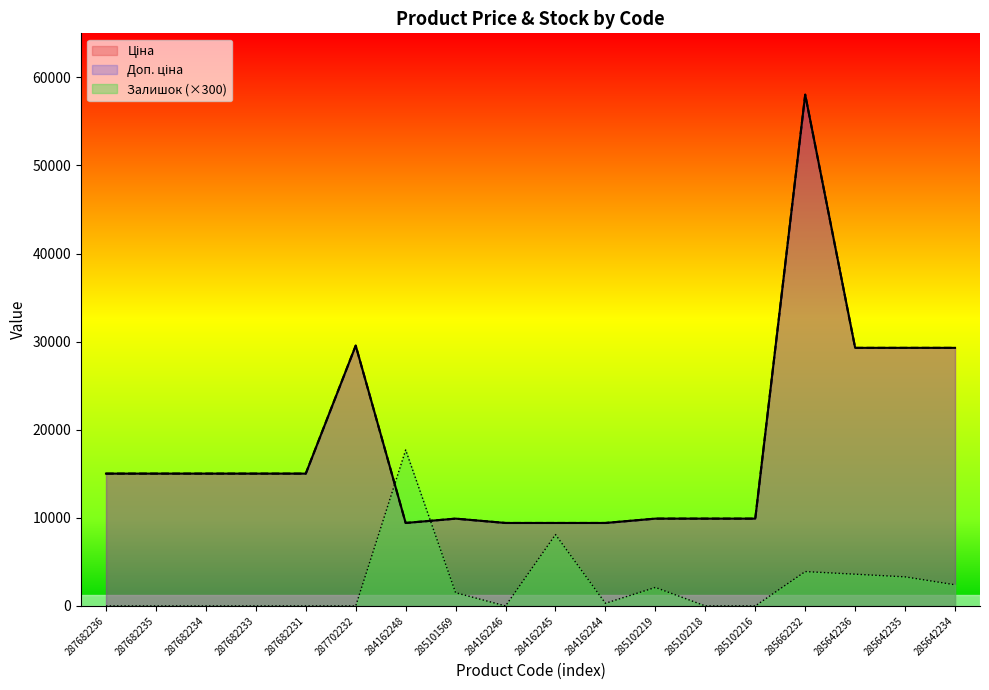

How many intersections are there between Залишок and Ціна?

2